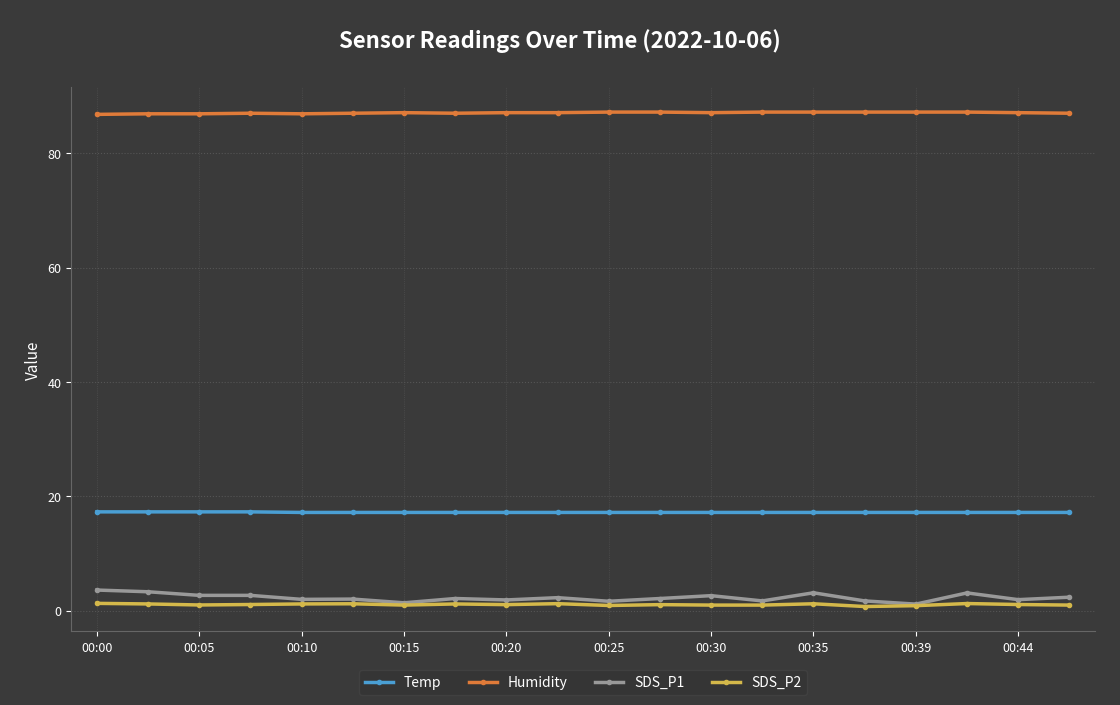

What is the value of the Humidity point at the 12th from the left?

87.2